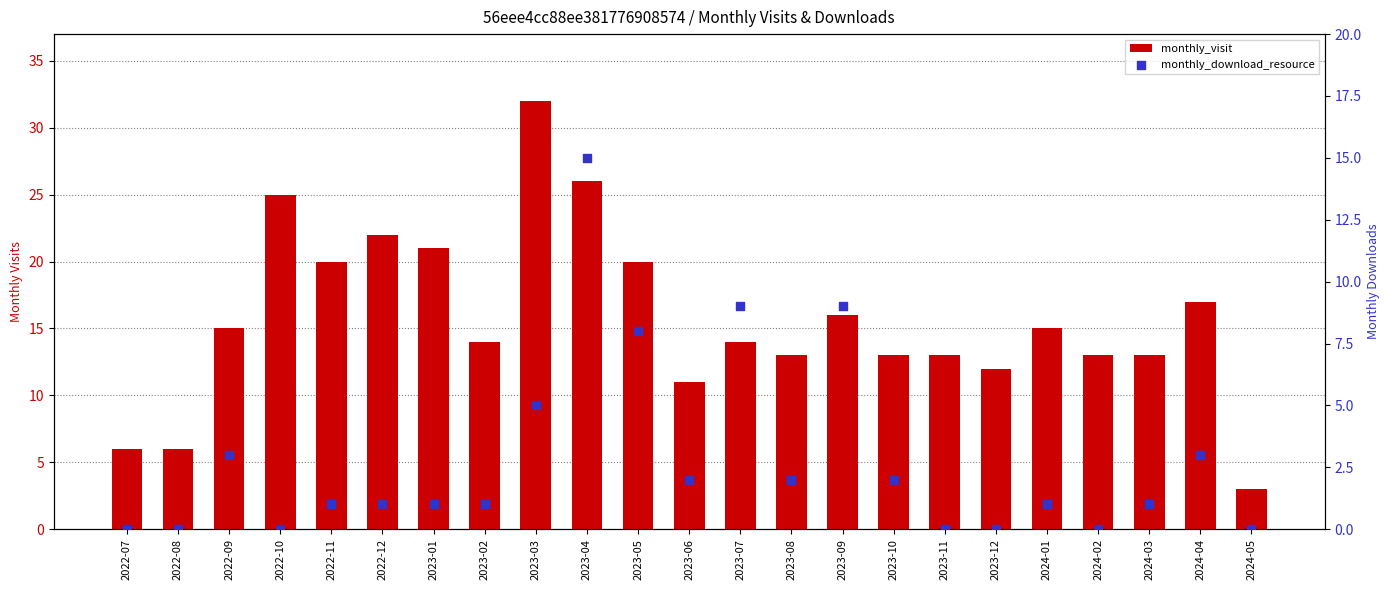

Which series has the largest Y range (max minus min)?

monthly_visit